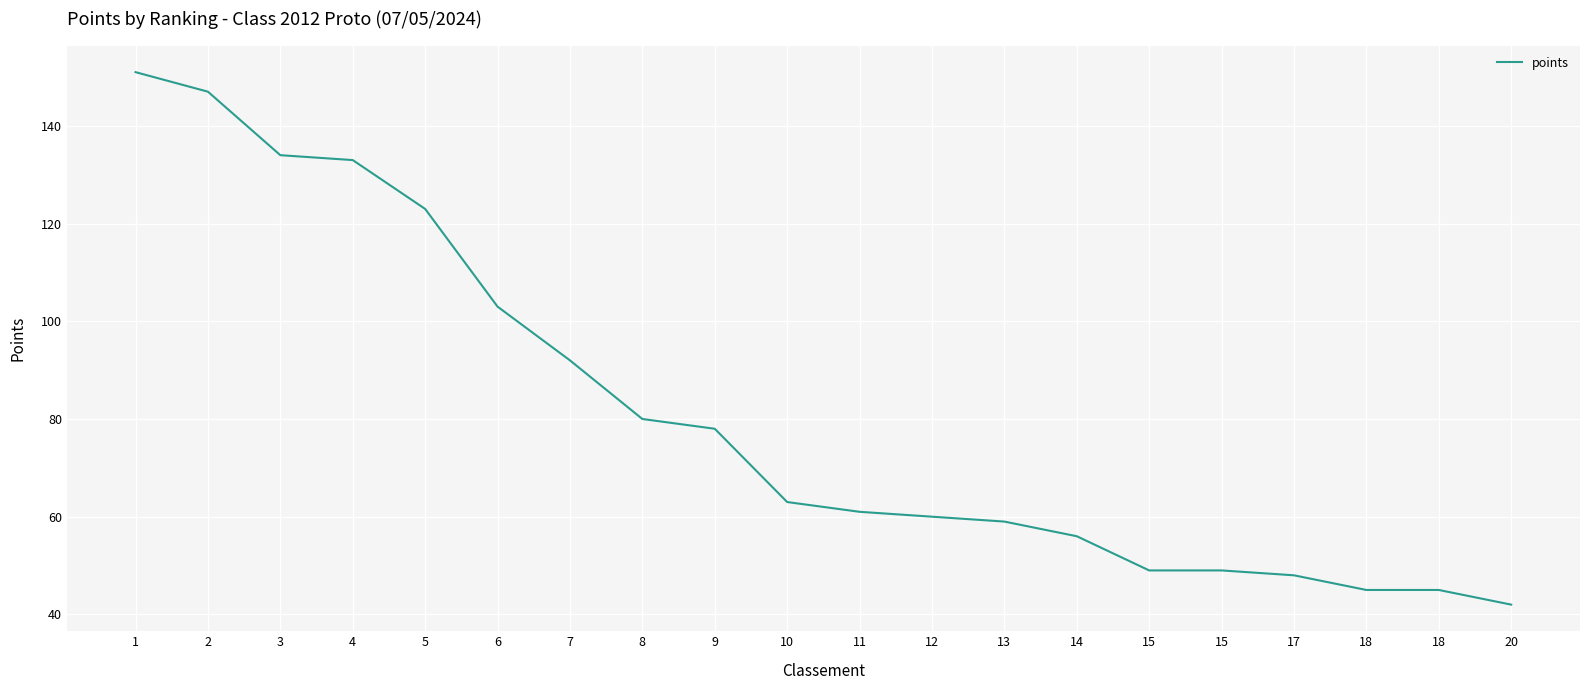

Does the chart have visible grid lines?

Yes